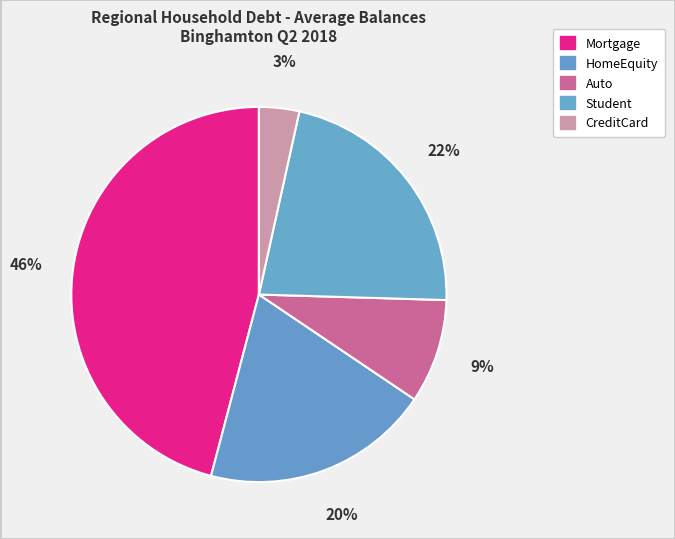

What is the smallest slice in the pie chart?

CreditCard